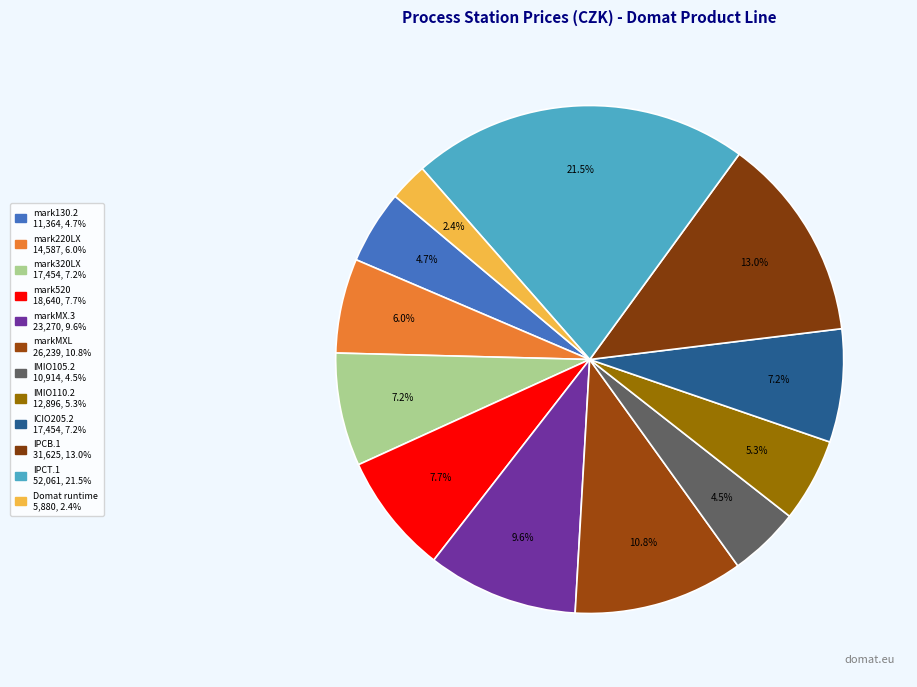

Does any single category account for the majority?

No